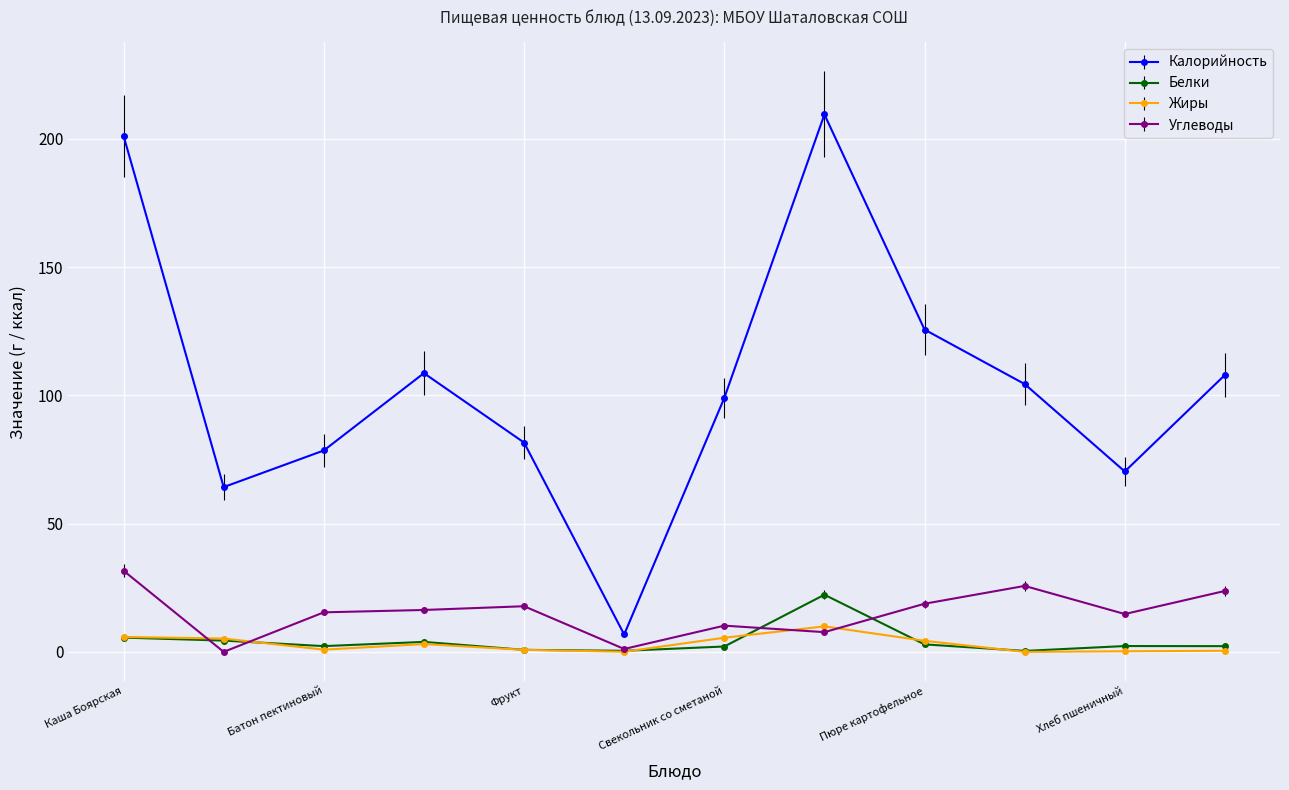

Which series has the largest total across all categories?

Калорийность